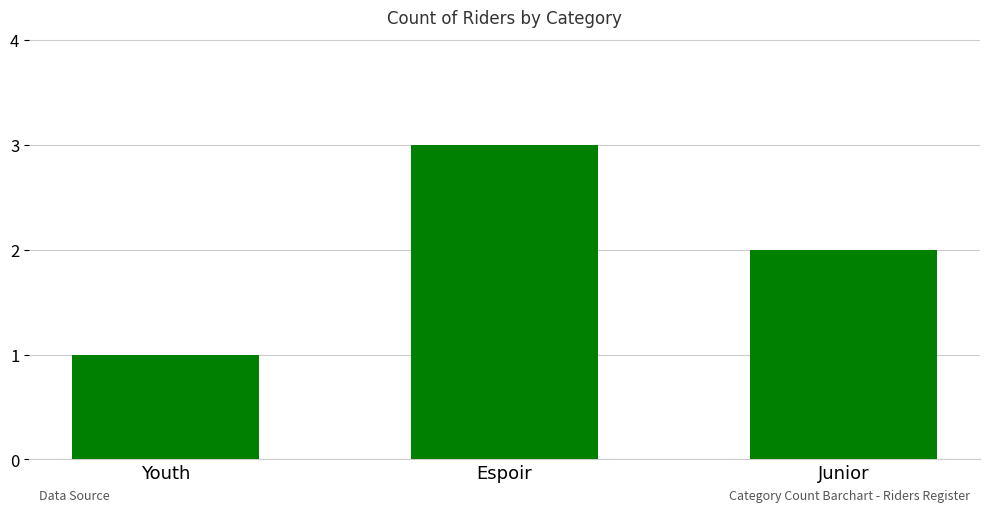

Which has a higher value, Espoir or Junior?

Espoir